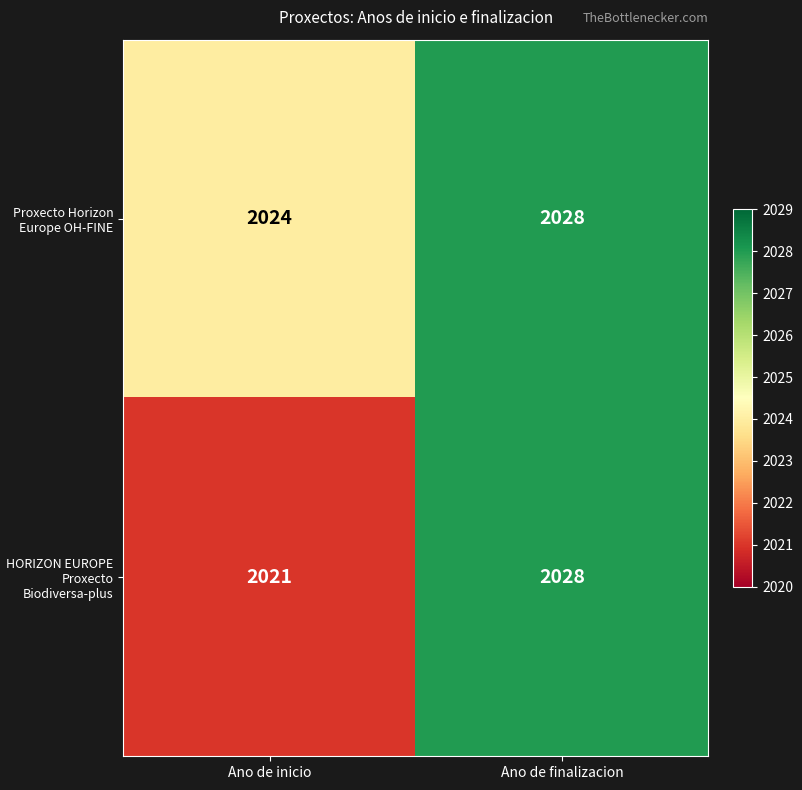

How many distinct data groups are displayed?

2